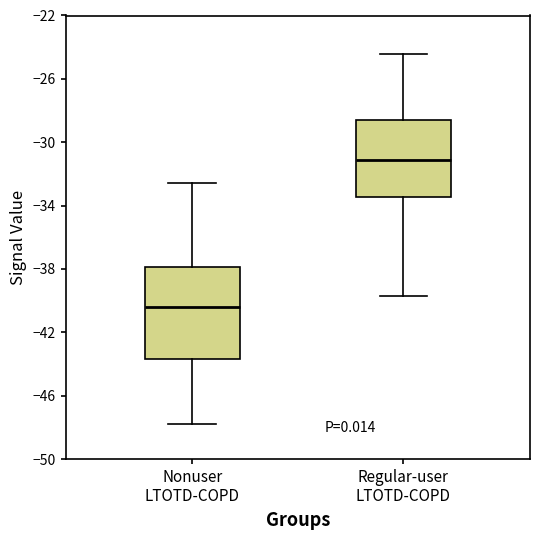

Which box's median line is the highest?

Regular-user LTOTD-COPD